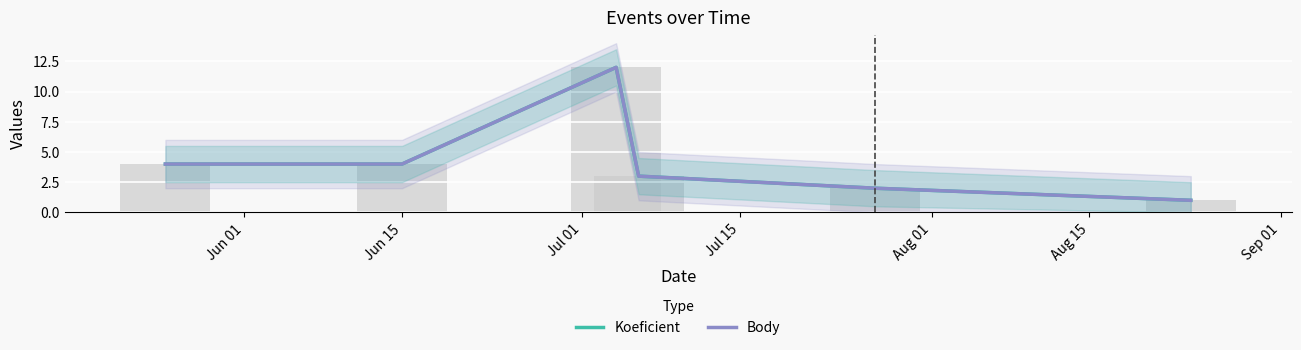

Which series has the widest spread of values?

Koeficient